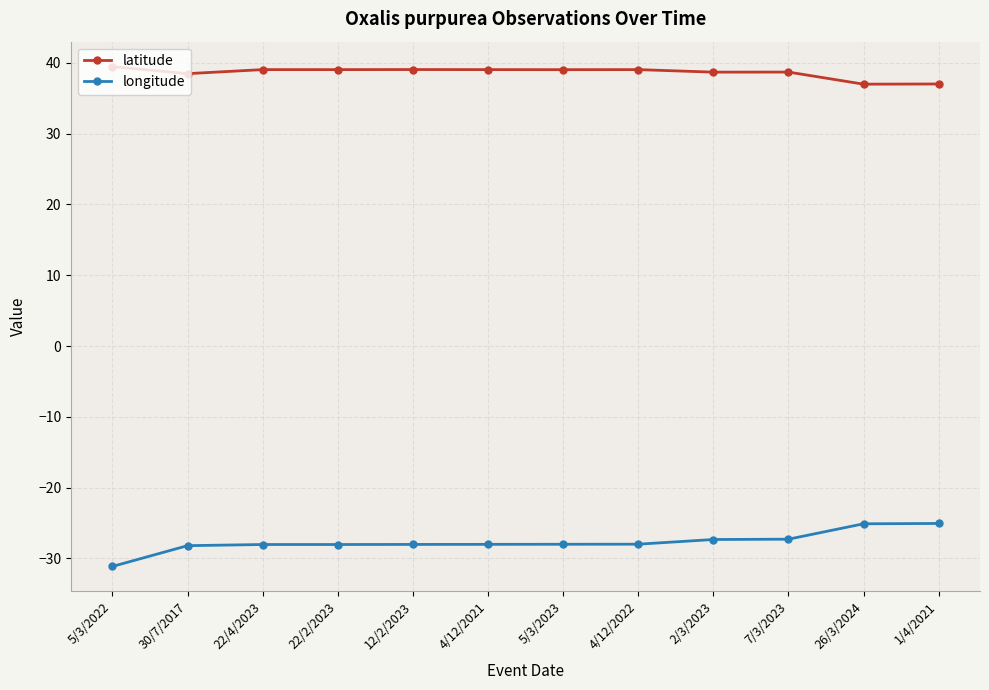

Is the value of latitude at 1/4/2021 greater than the value of longitude at 5/3/2022?

Yes